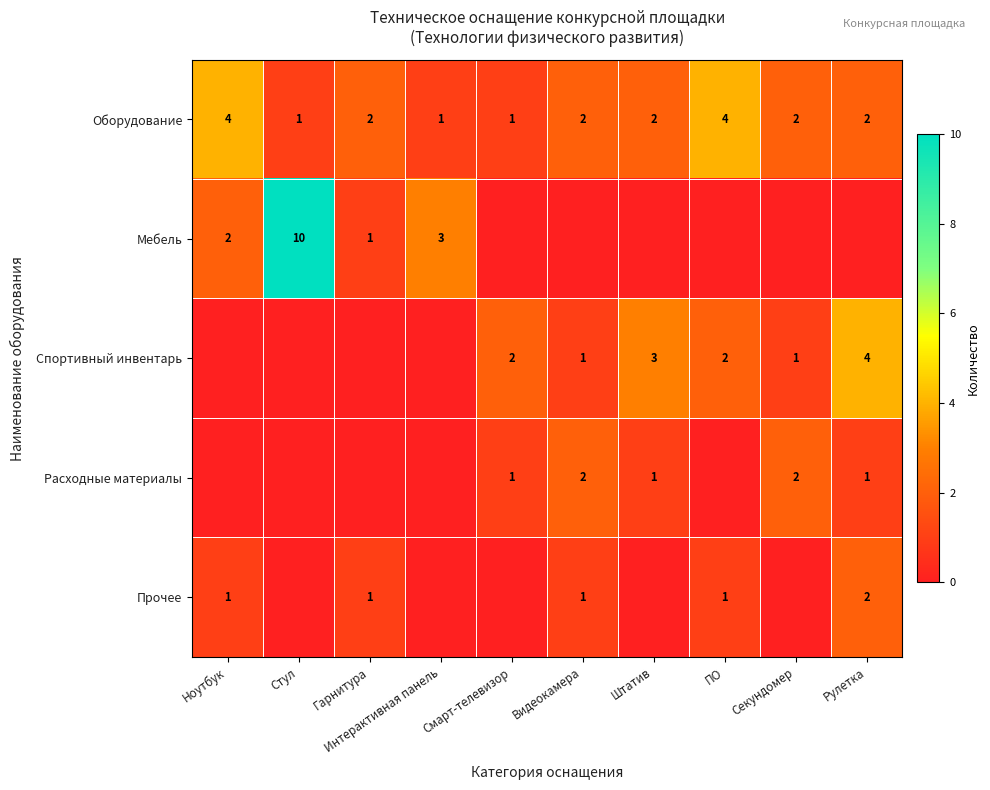

The Прочее series shows 3 at Рулетка. True or false?

False